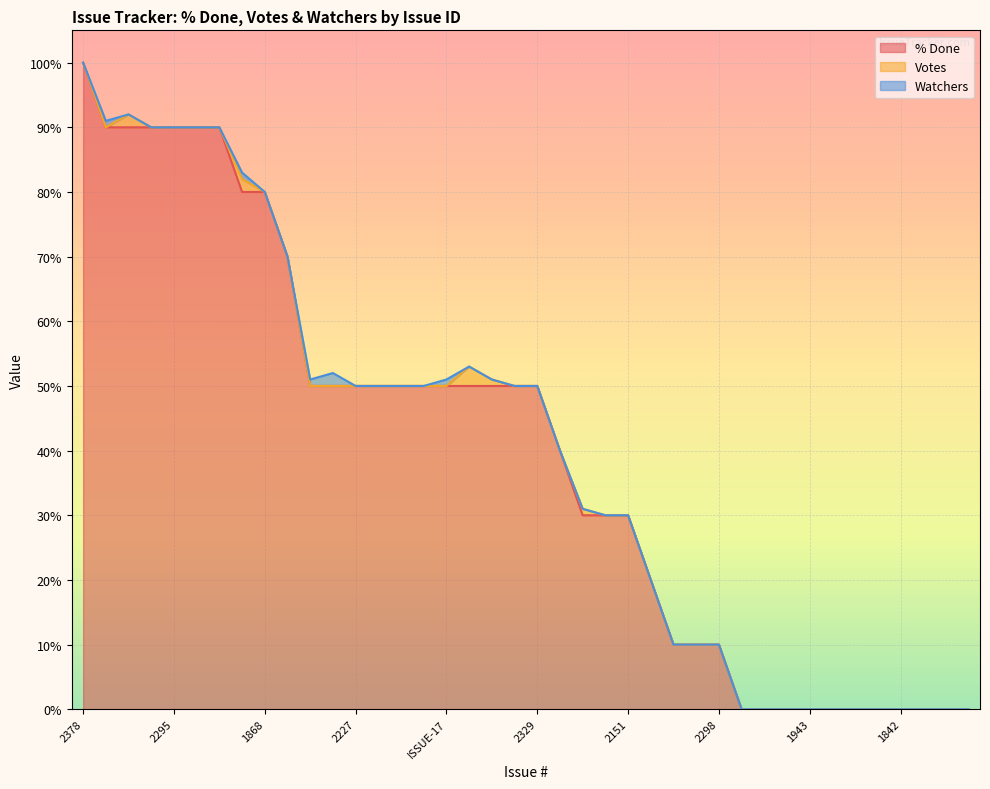

How many series are shown in this chart?

3